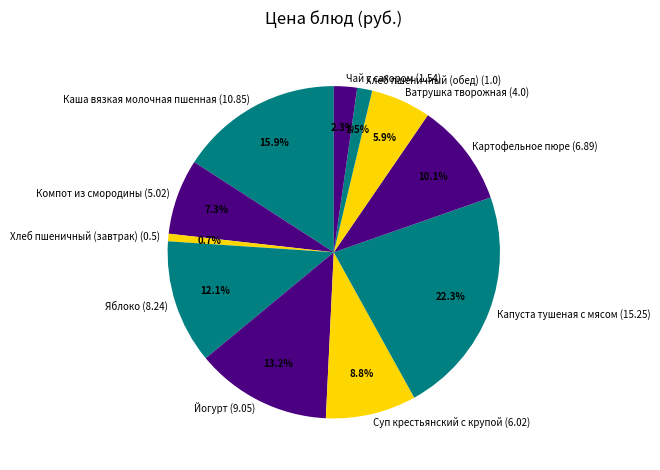

What percentage is the Суп крестьянский с крупой slice, to the nearest percent?

9%